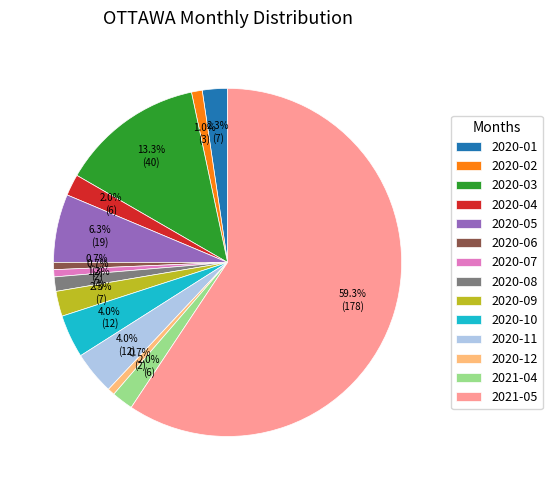

To the nearest percent, what portion does 2020-06 represent?

1%